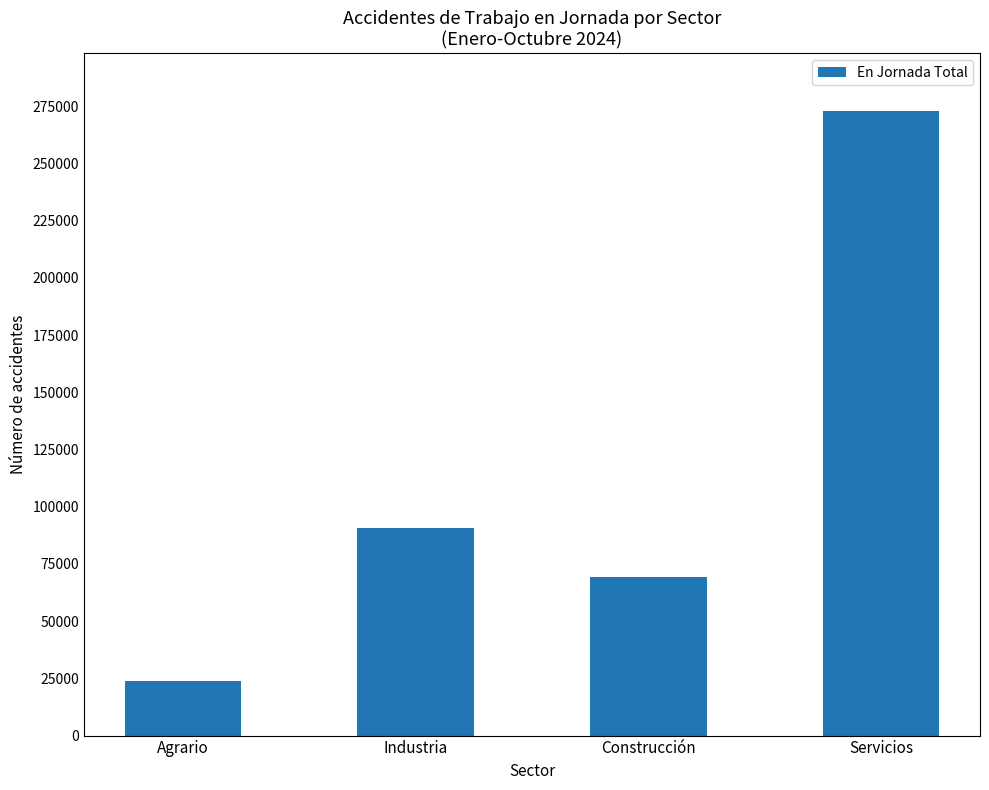

What is the ratio of the value at Industria to the value at Construcción?

1.3